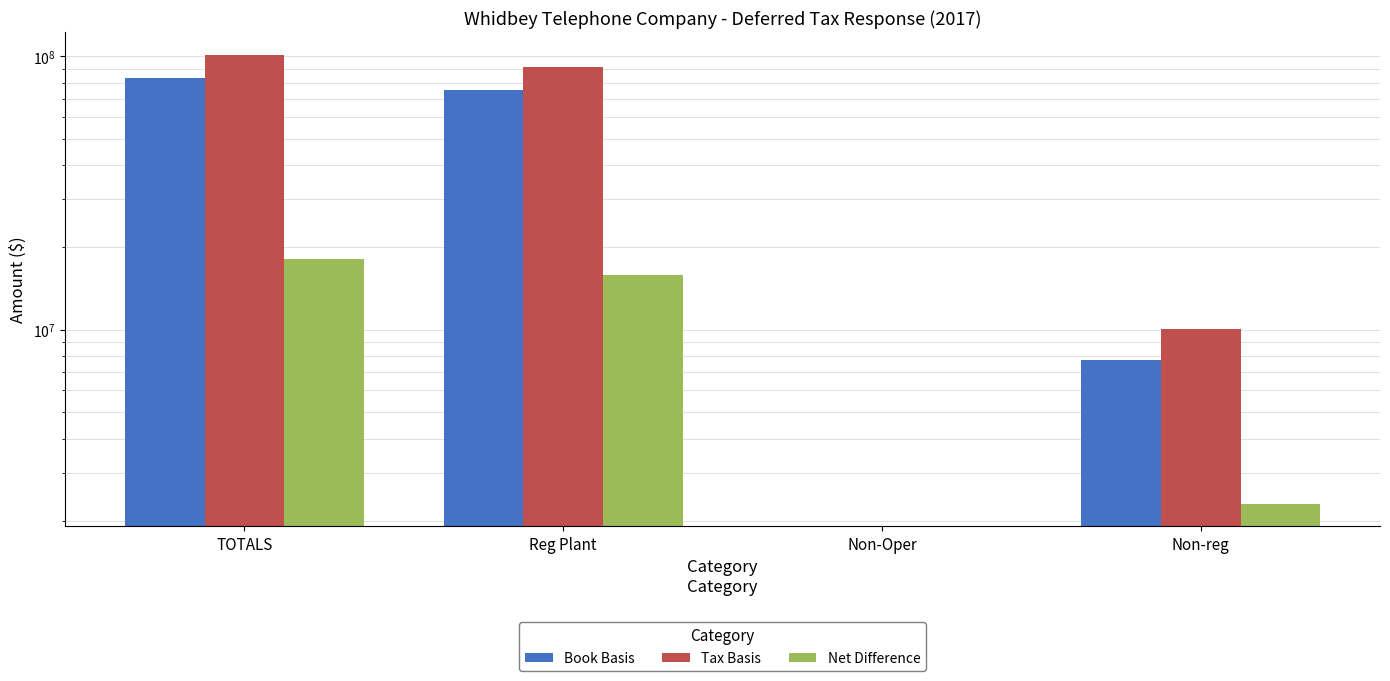

What is the highest value of the Net Difference series?

18123177